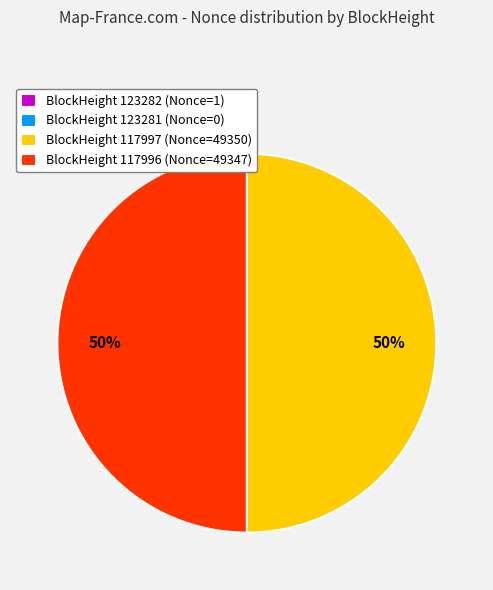

Combined, do BlockHeight 117997 (Nonce=49350) and BlockHeight 117996 (Nonce=49347) account for over 50%?

Yes